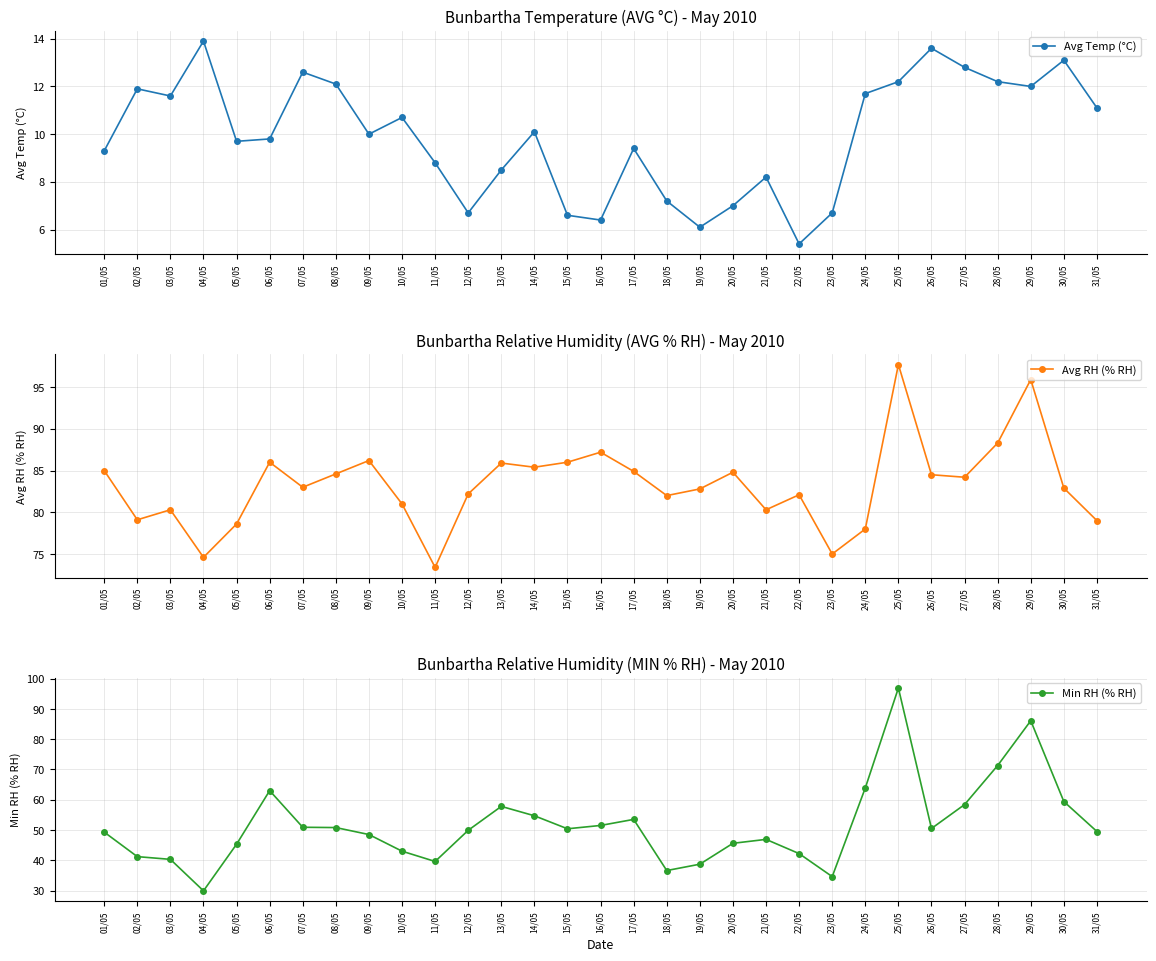

Is the value of Avg RH (% RH) at 13/05 greater than the value of Min RH (% RH) at 11/05?

Yes